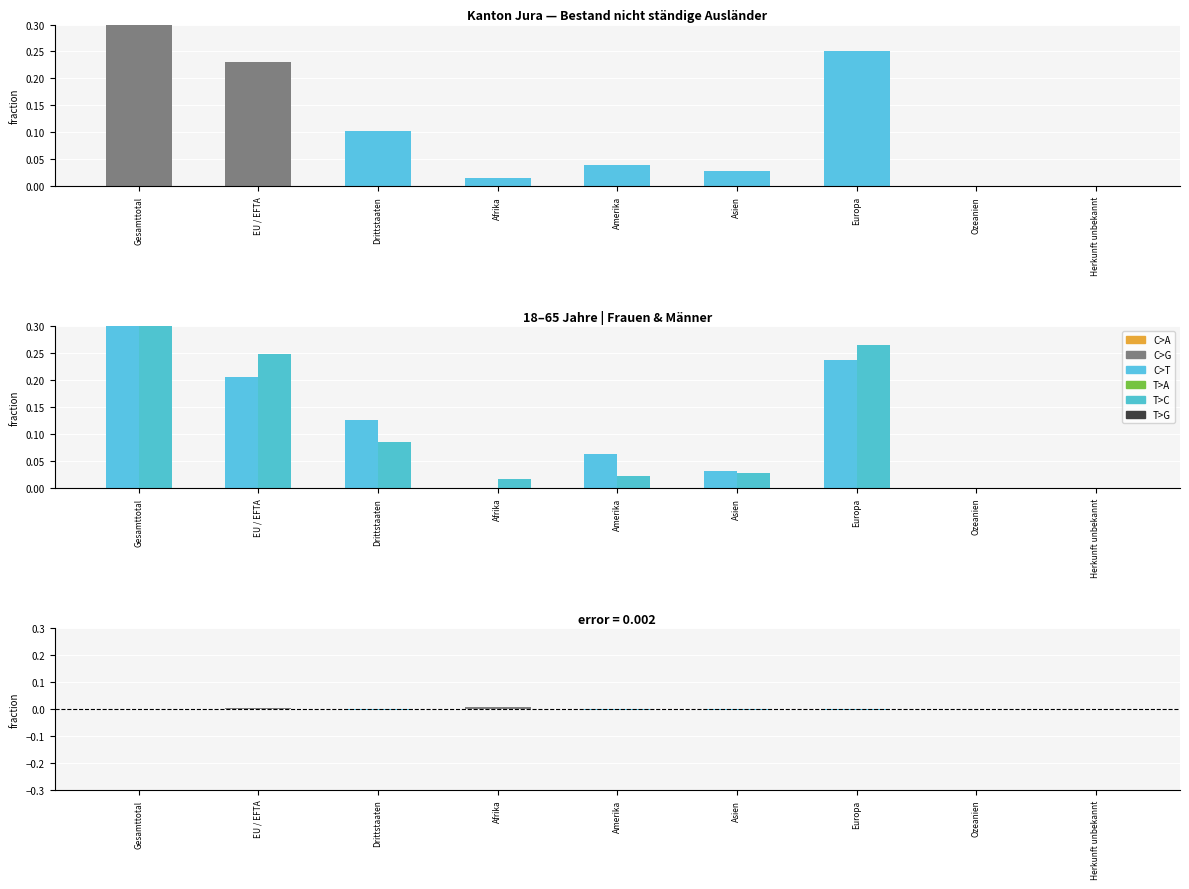

How many positive values does the Frauen series have?

6